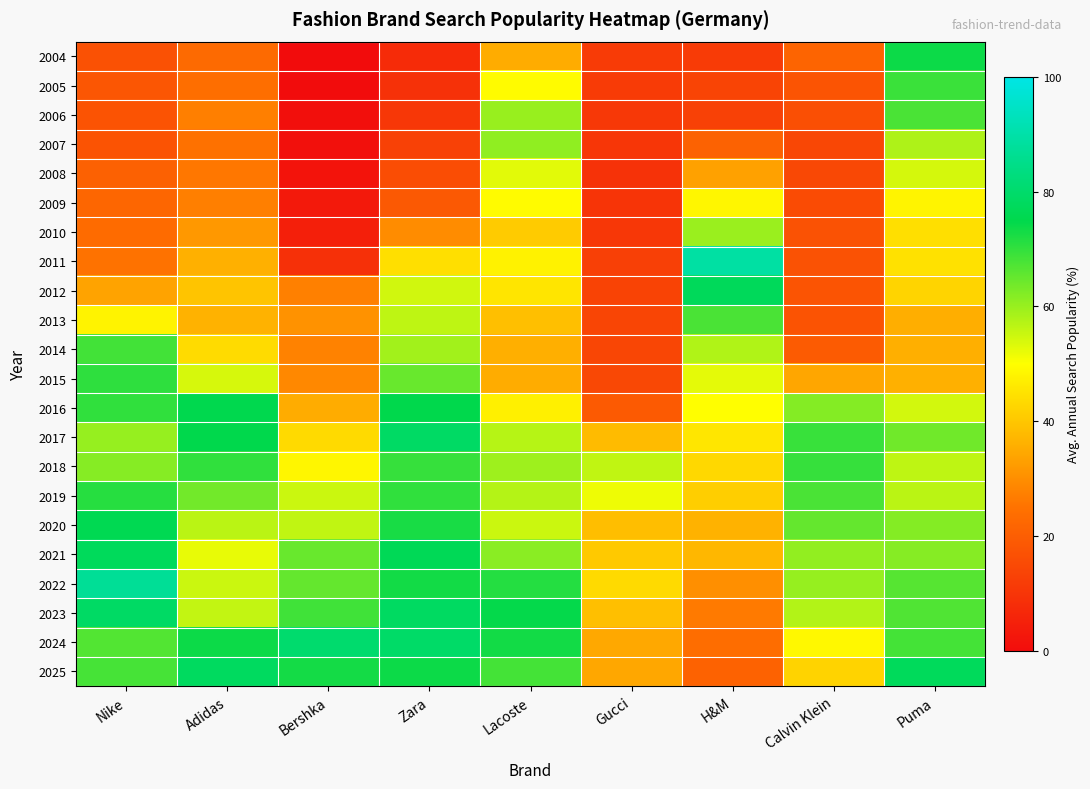

Between Calvin Klein and H&M, which is larger?

Calvin Klein